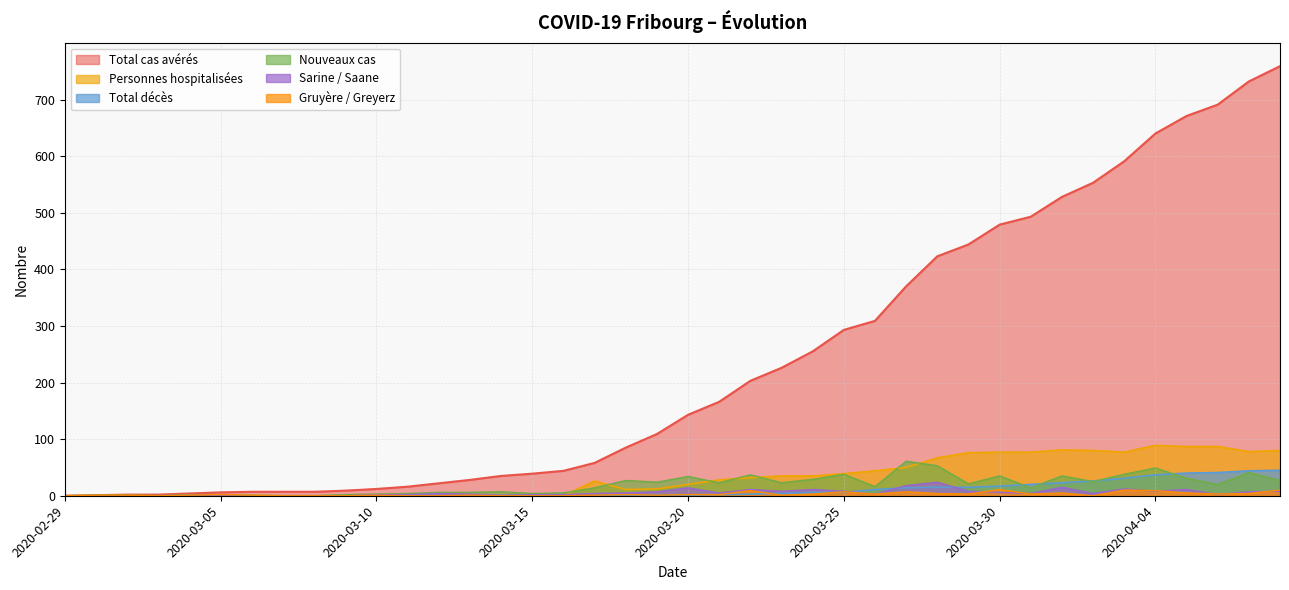

What is the value of the Sarine / Saane point at the 26th from the left?

8